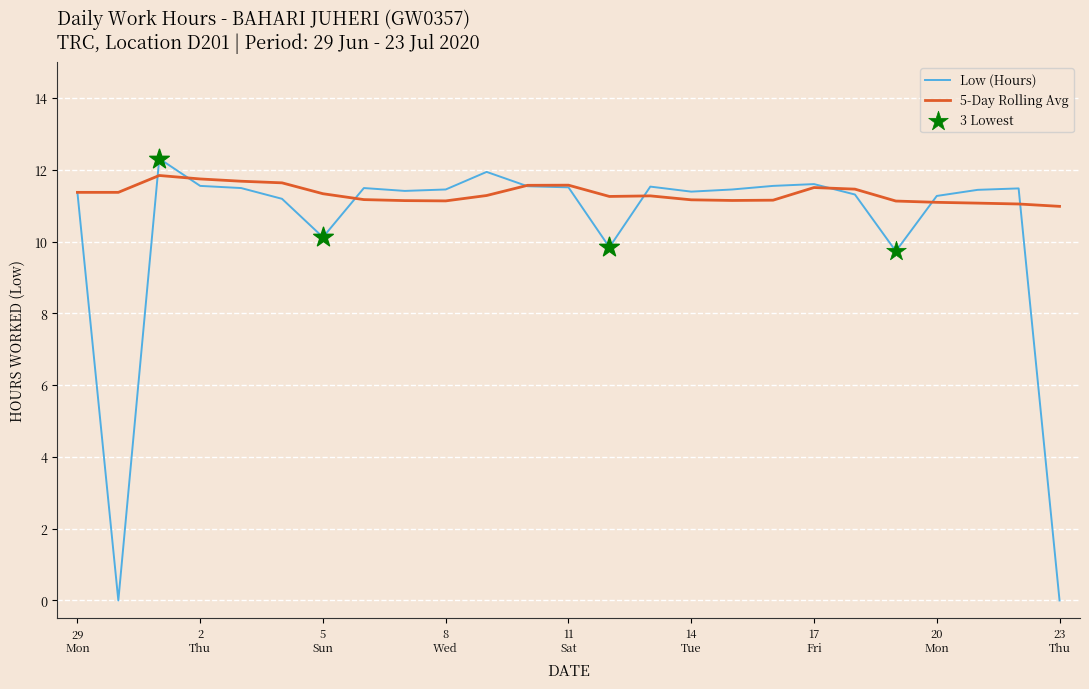

Which series has the largest total across all categories?

5-Day Rolling Avg